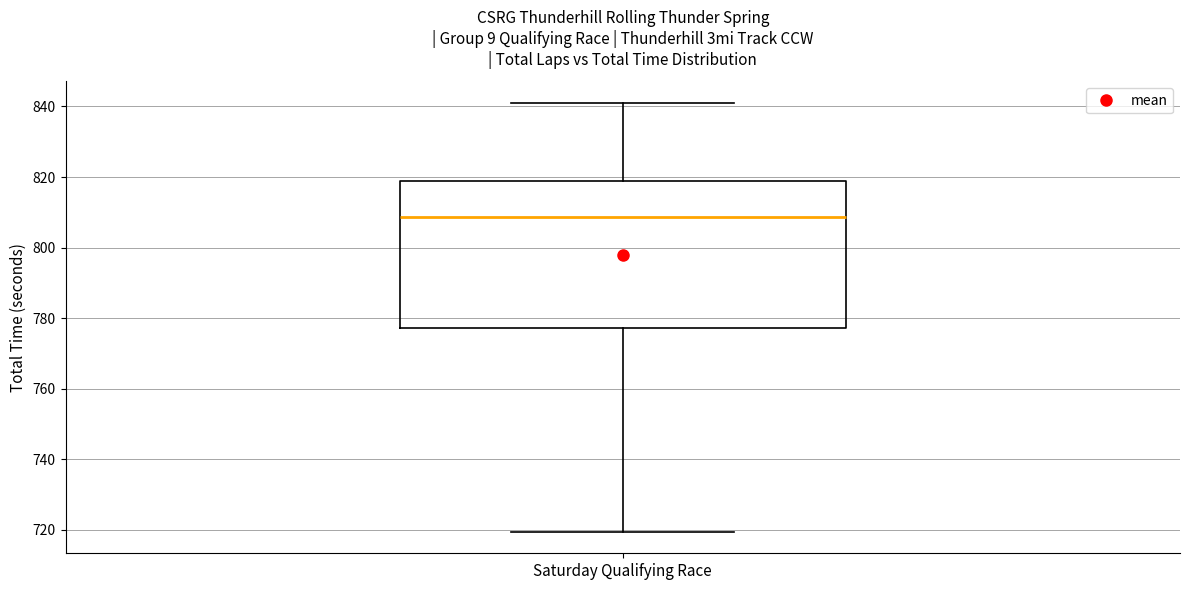

Where does the upper whisker of the box for Saturday Qualifying Race end on the y-axis? The values are not printed on the chart, so give them approximately, as read against the axis.

842